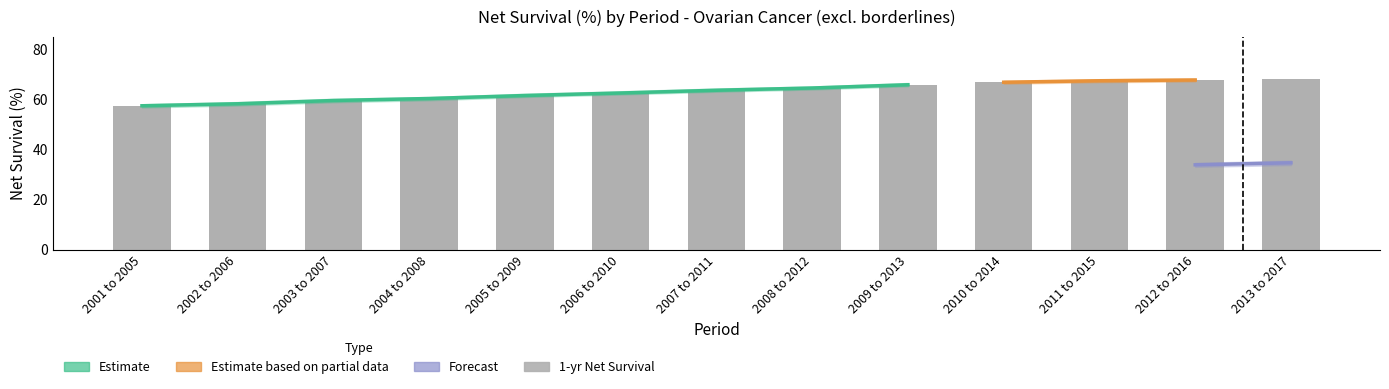

At how many categories does at least one series exceed 35?

13